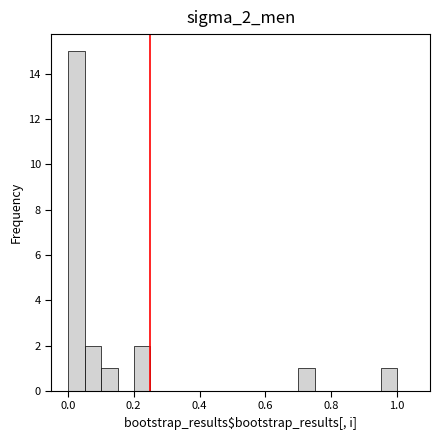

Read against the x-axis, roughly where is the centre of the tallest bar?

0.02